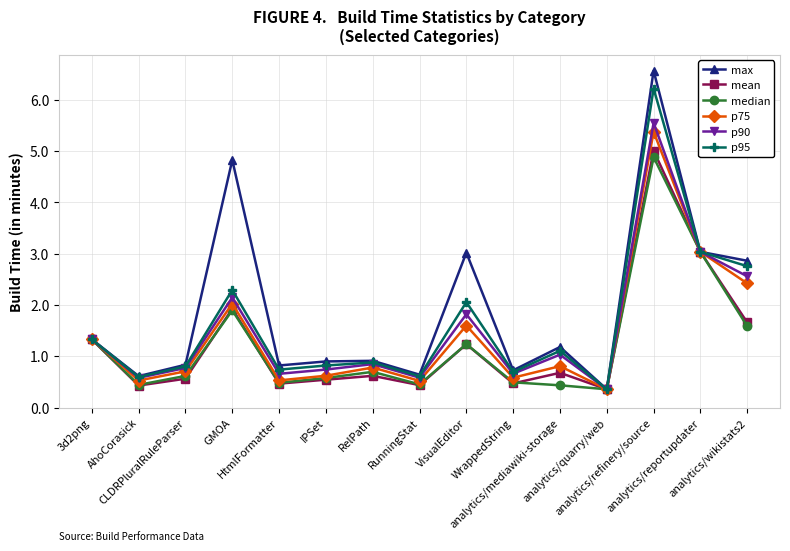

Which series has the largest range (max minus min)?

max